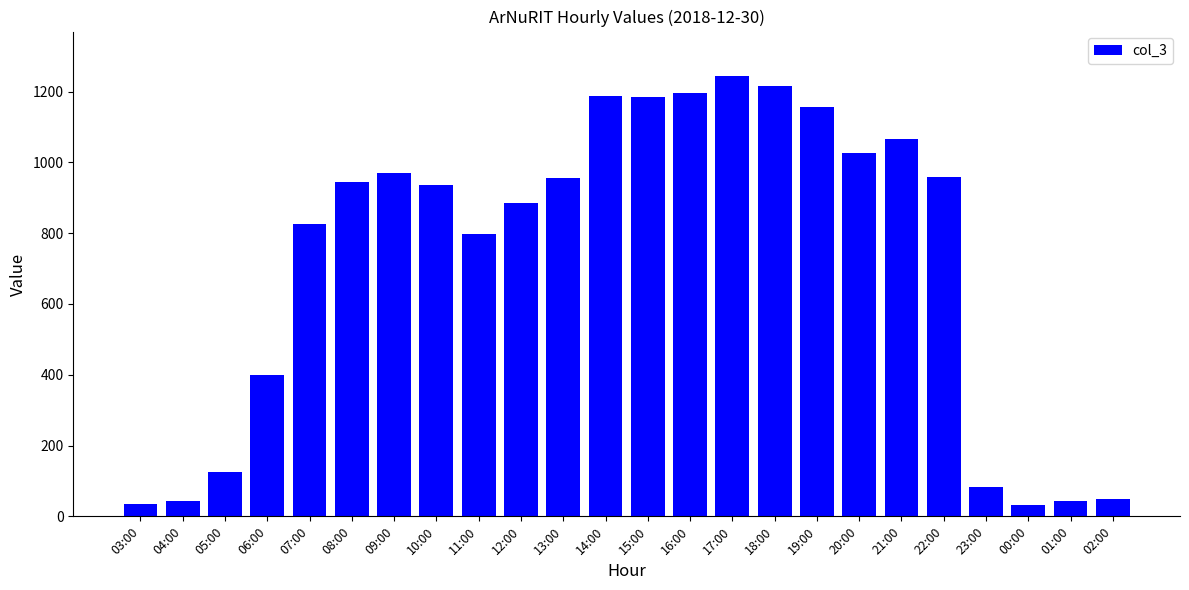

True or false: the data shows 131 at 23:00.

False